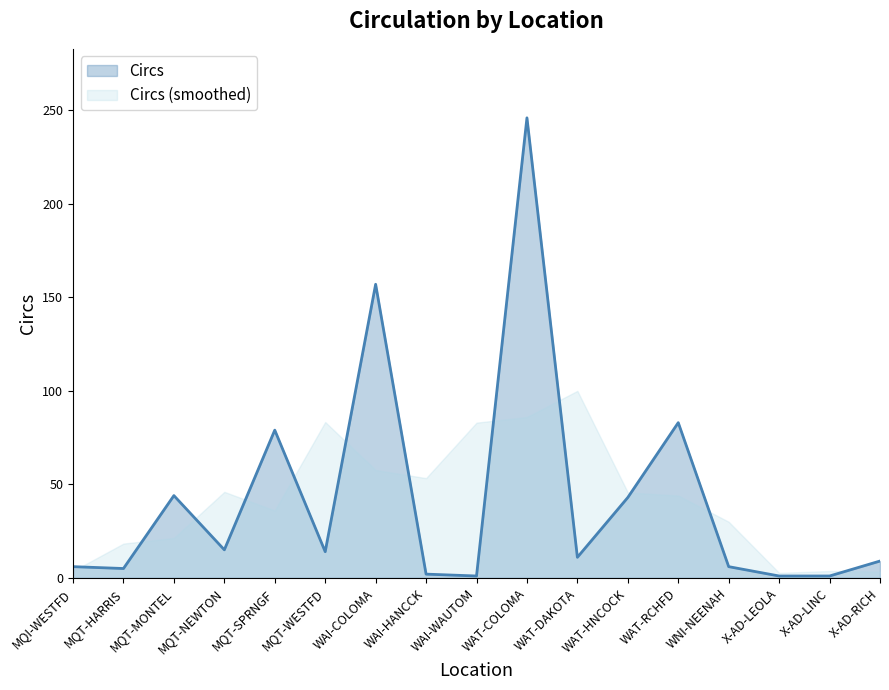

Reading right to left, list all the values displayed in this chart.

X-AD-RICH=9	X-AD-LINC=1	X-AD-LEOLA=1	WNI-NEENAH=6	WAT-RCHFD=83	WAT-HNCOCK=43	WAT-DAKOTA=11	WAT-COLOMA=246	WAI-WAUTOM=1	WAI-HANCCK=2	WAI-COLOMA=157	MQT-WESTFD=14	MQT-SPRNGF=79	MQT-NEWTON=15	MQT-MONTEL=44	MQT-HARRIS=5	MQI-WESTFD=6